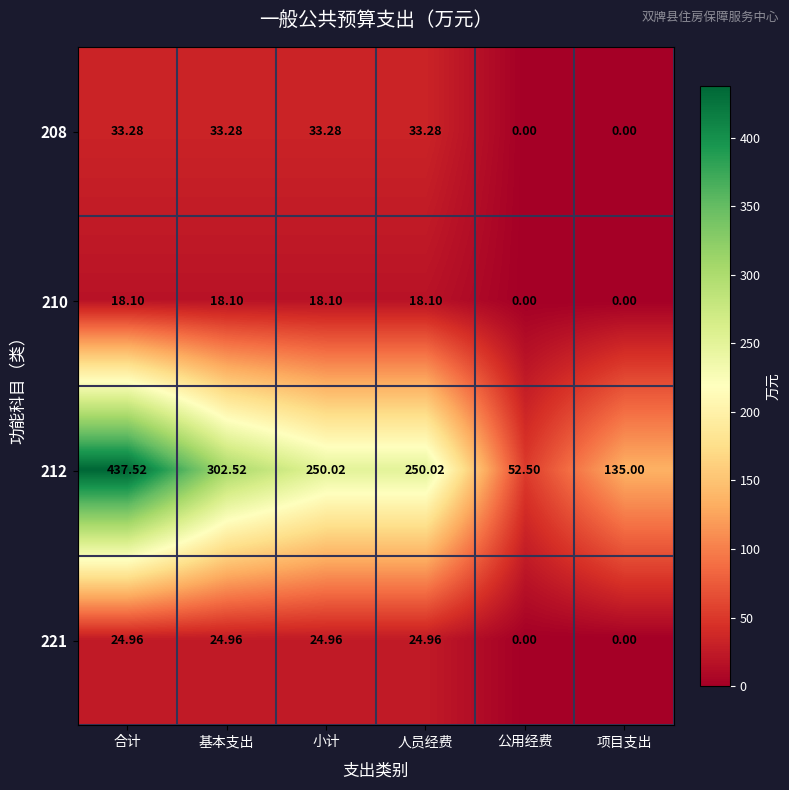

Which label corresponds to the largest value in the chart?

合计